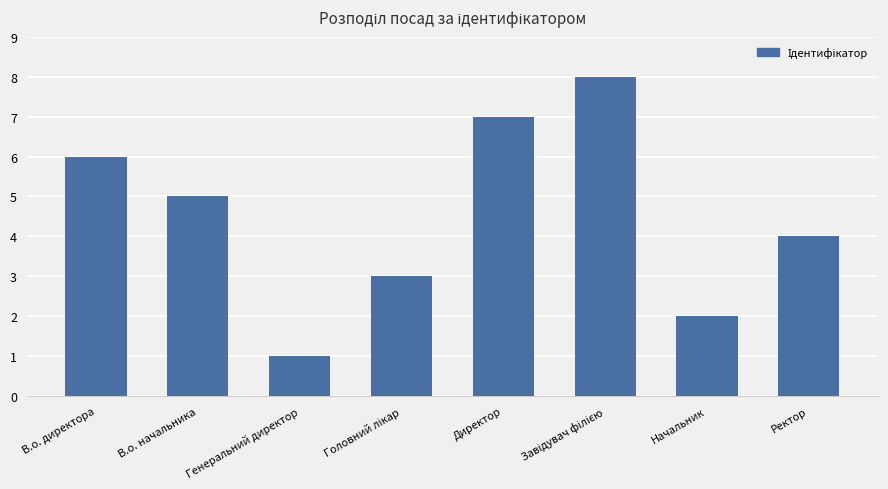

What is the difference between the maximum and second lowest values?

6